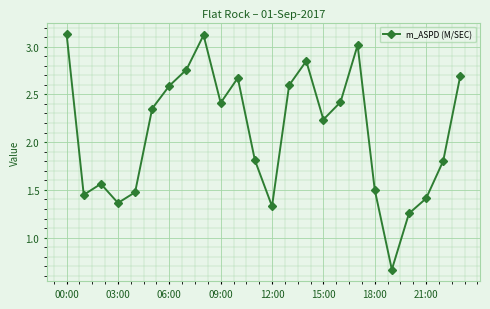

How many points are lower than both their immediate neighbors (excluding endpoints)?

6